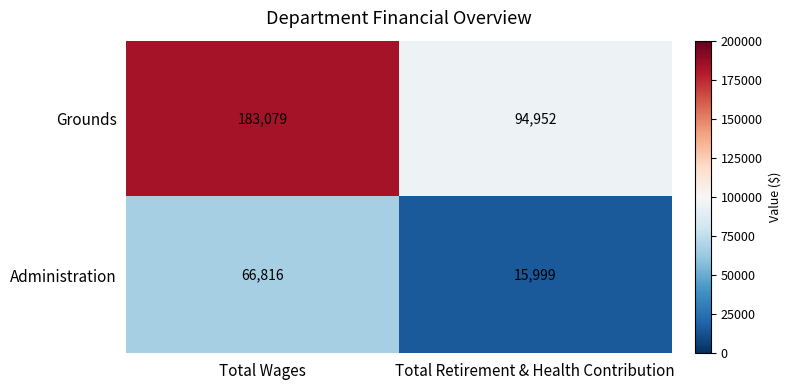

Which series has the widest spread of values?

Grounds